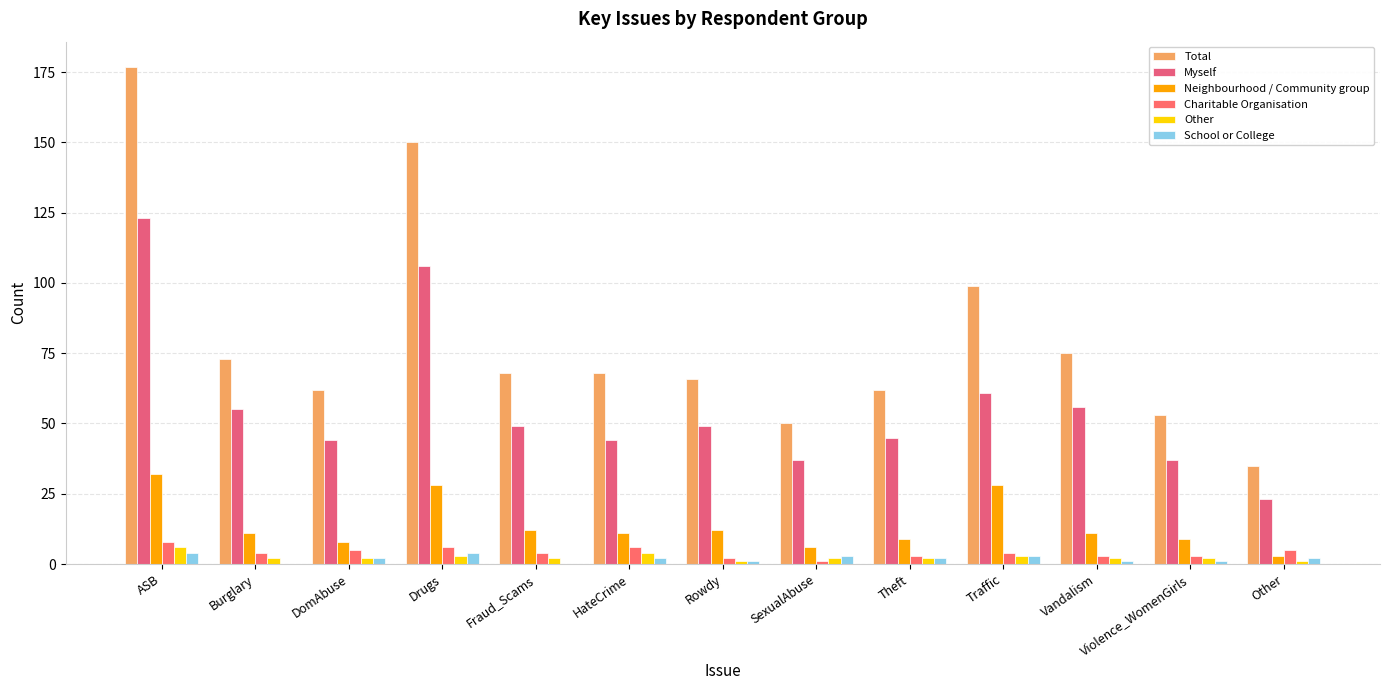

Are the bars grouped side by side (vs. stacked)?

Yes